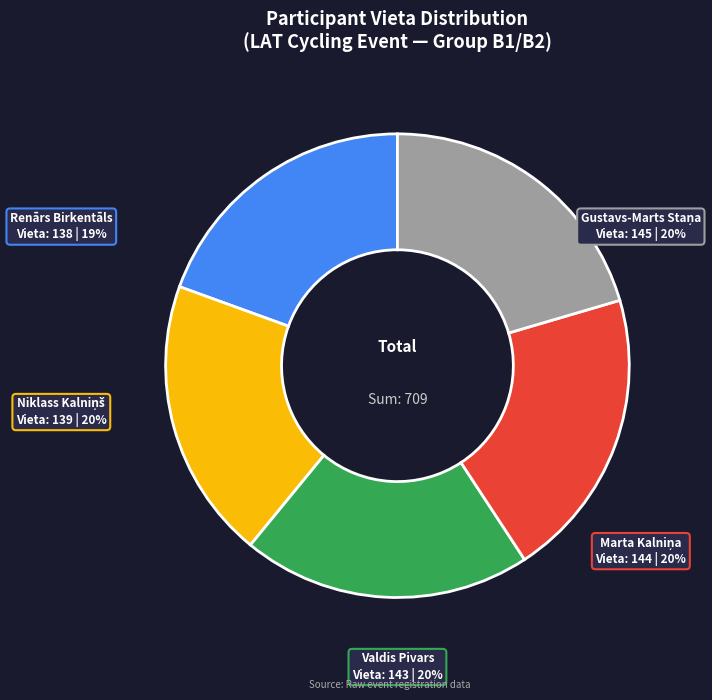

Is the sum of Marta Kalniņa and Niklass Kalniņš greater than half?

No